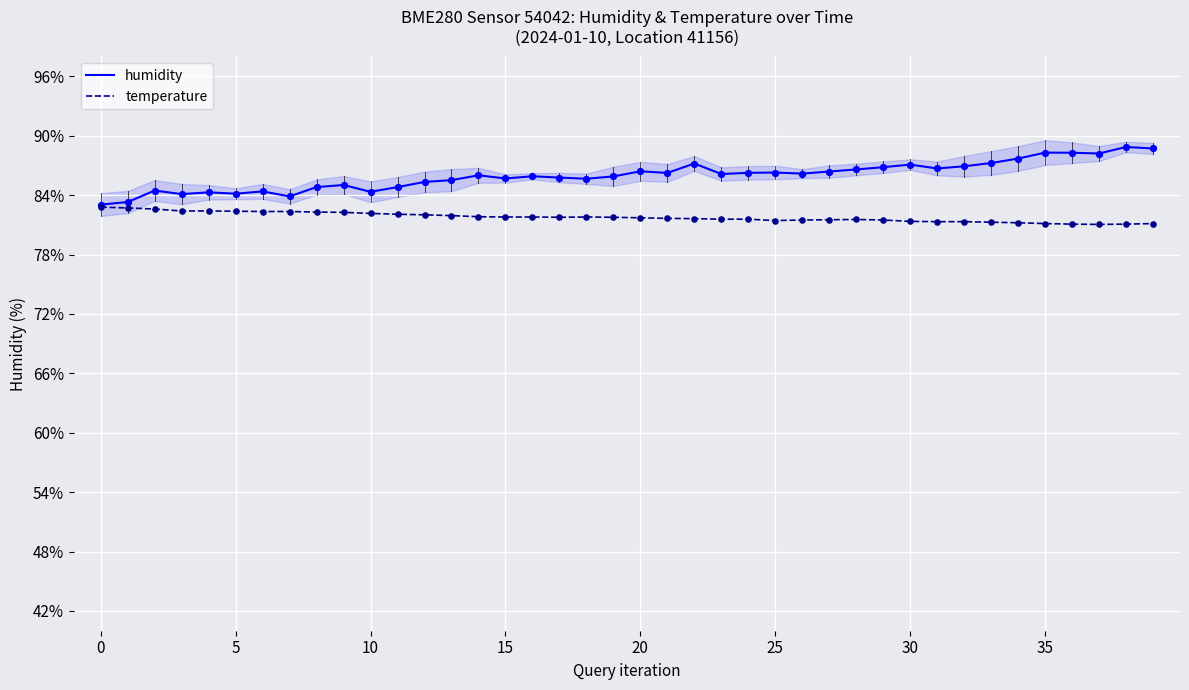

At how many categories does at least one series exceed 84?

37